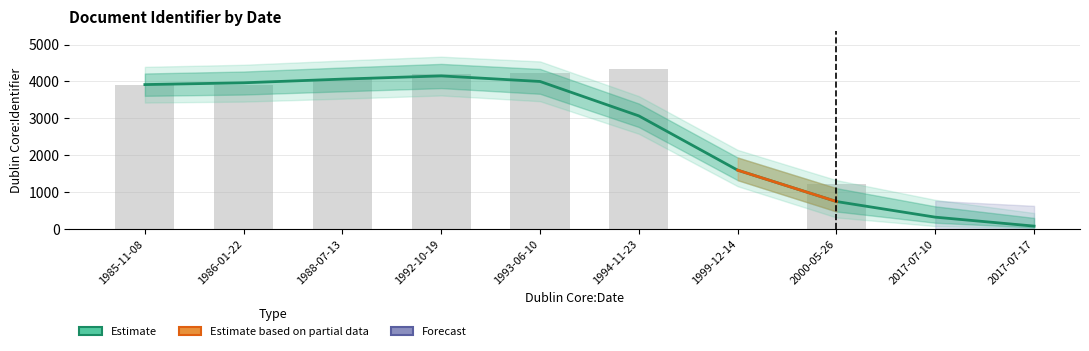

Approximately how many times larger is the value at 1985-11-08 compared to 1993-06-10?

1.0